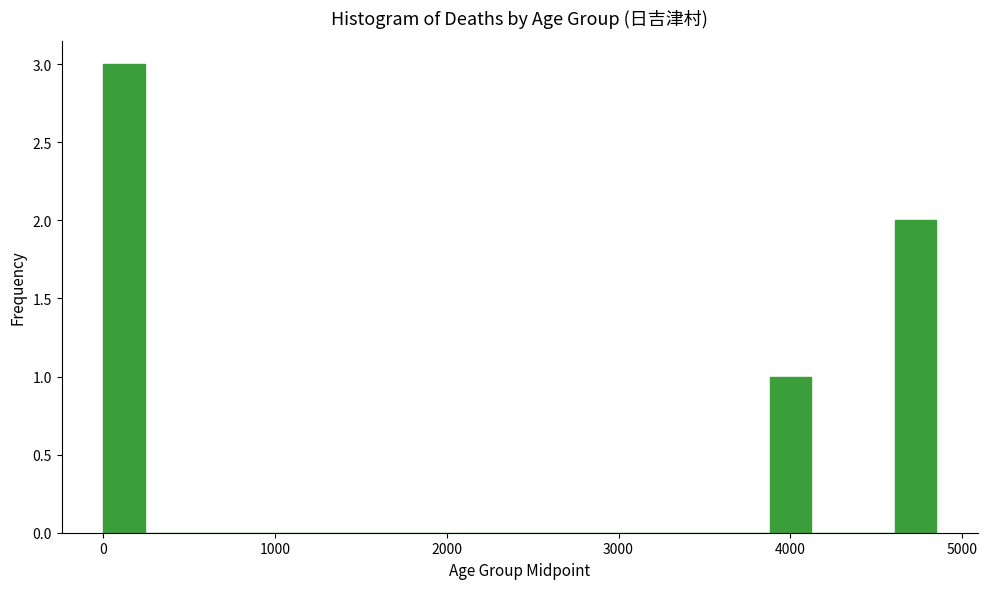

Around what value on the x-axis is the tallest bar? Give the approximate position of its centre, as read against the axis.

100